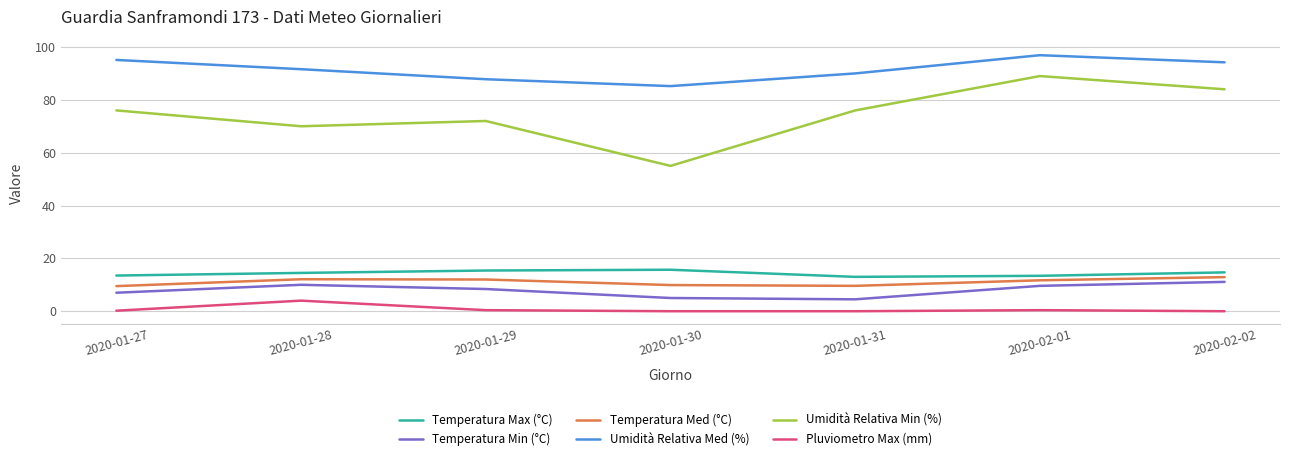

Which series has the widest spread of values?

Umidità Relativa Min (%)